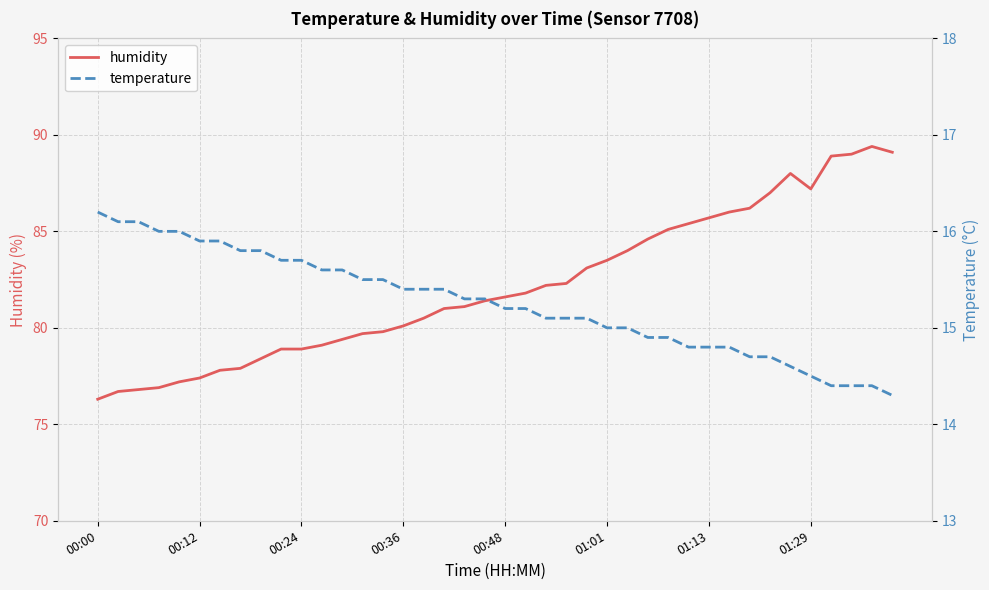

True or false: temperature and humidity cross at least once.

False